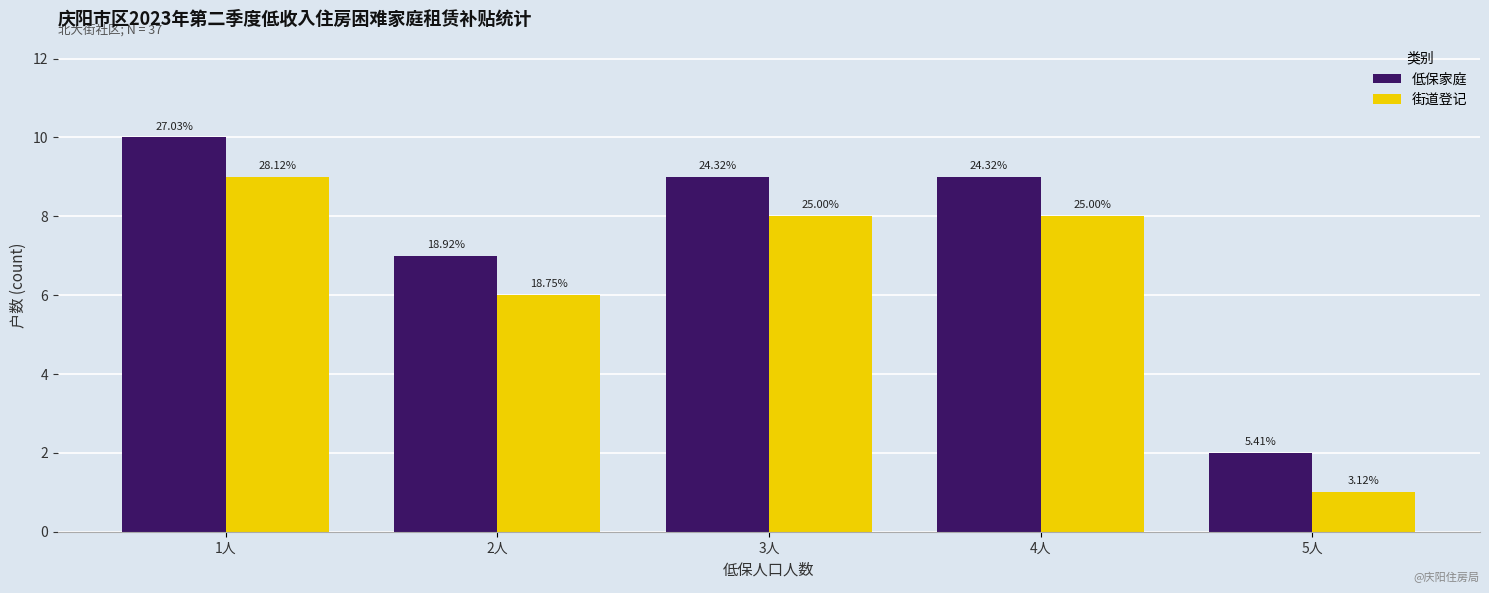

What is the label of the 1st bar from the left?

1人